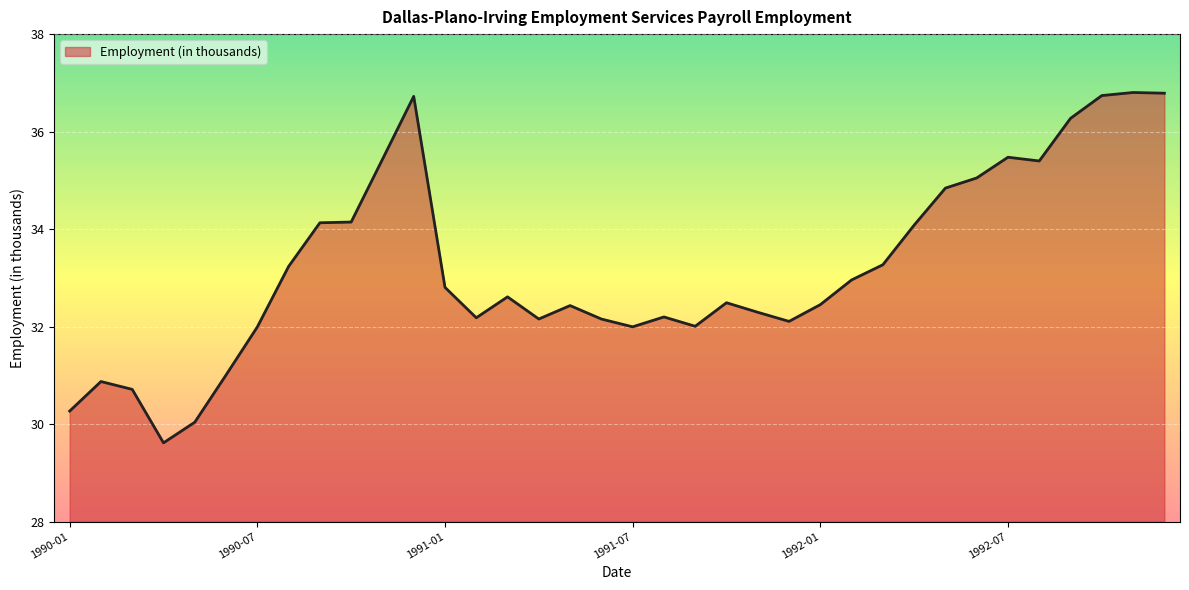

What is the minimum value shown in the chart?

29.6